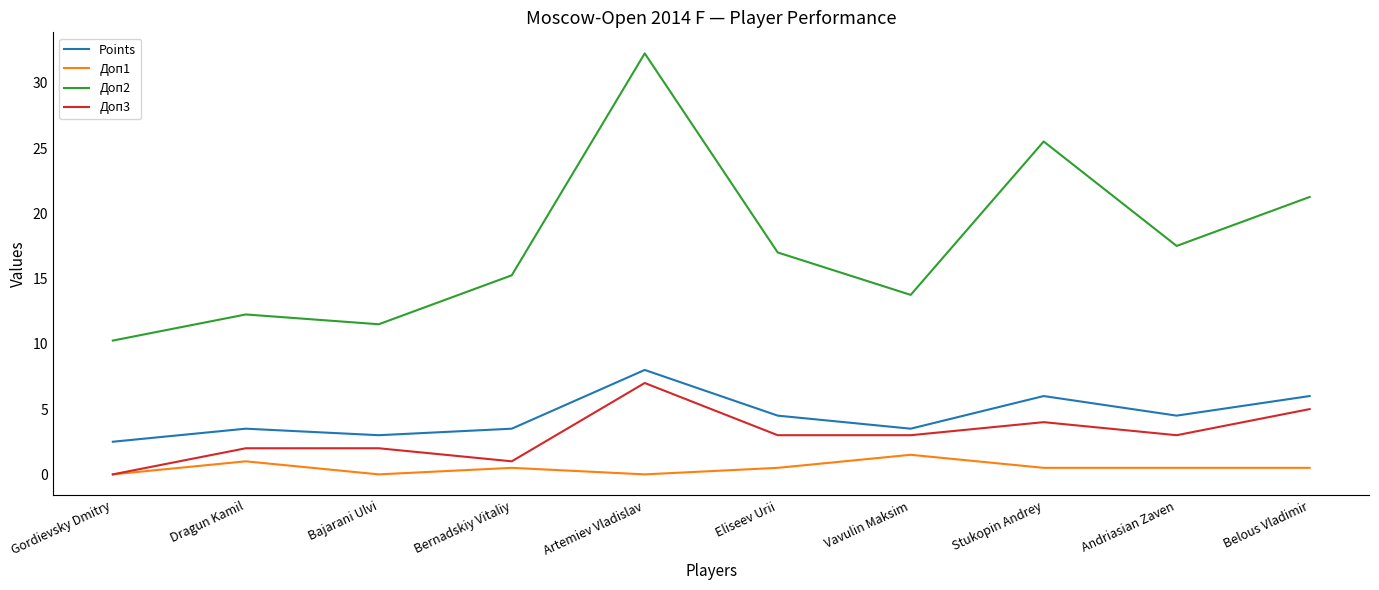

At which category is the sum across all series the highest?

Artemiev Vladislav